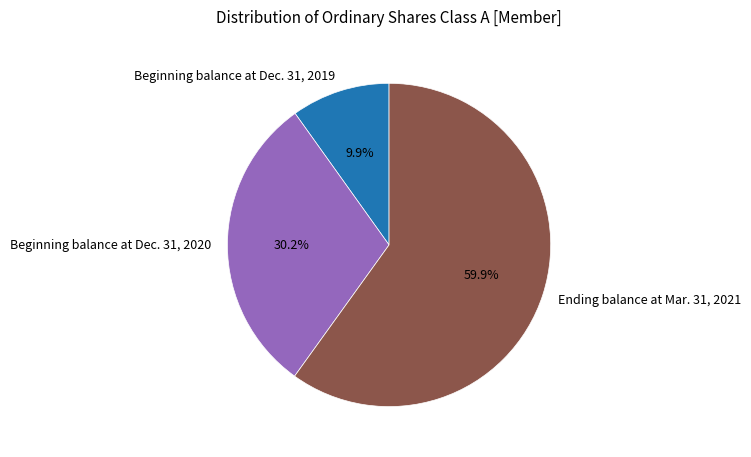

Which has a higher value, Beginning balance at Dec. 31, 2019 or Beginning balance at Dec. 31, 2020?

Beginning balance at Dec. 31, 2020